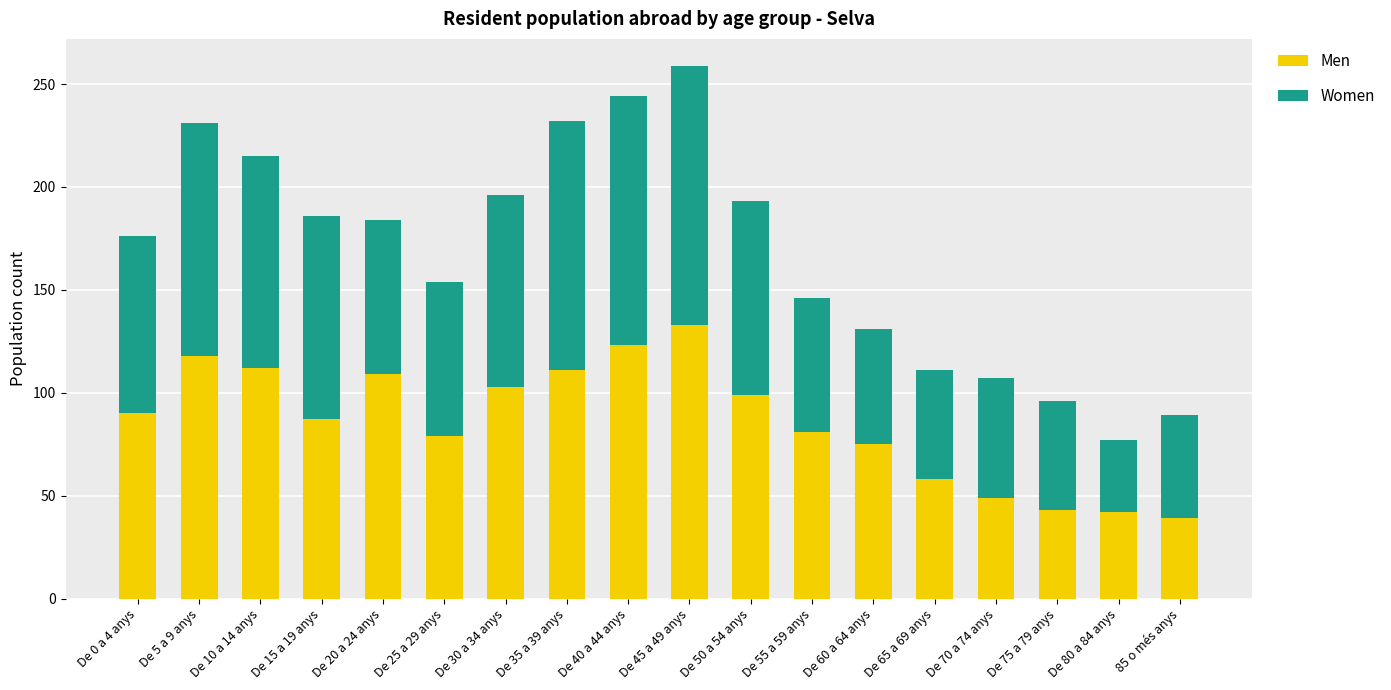

What is the lowest value of the Men series?

39